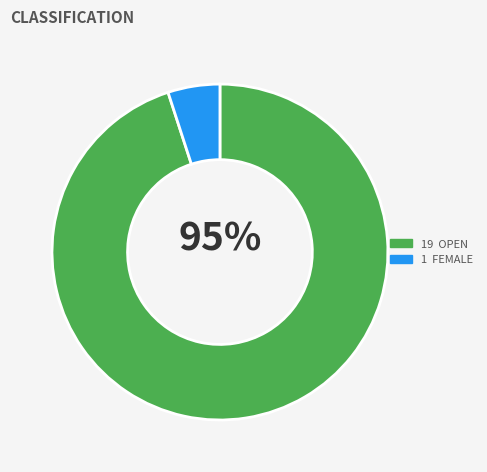

To the nearest percent, what is the difference between the largest and smallest slice percentages?

90%